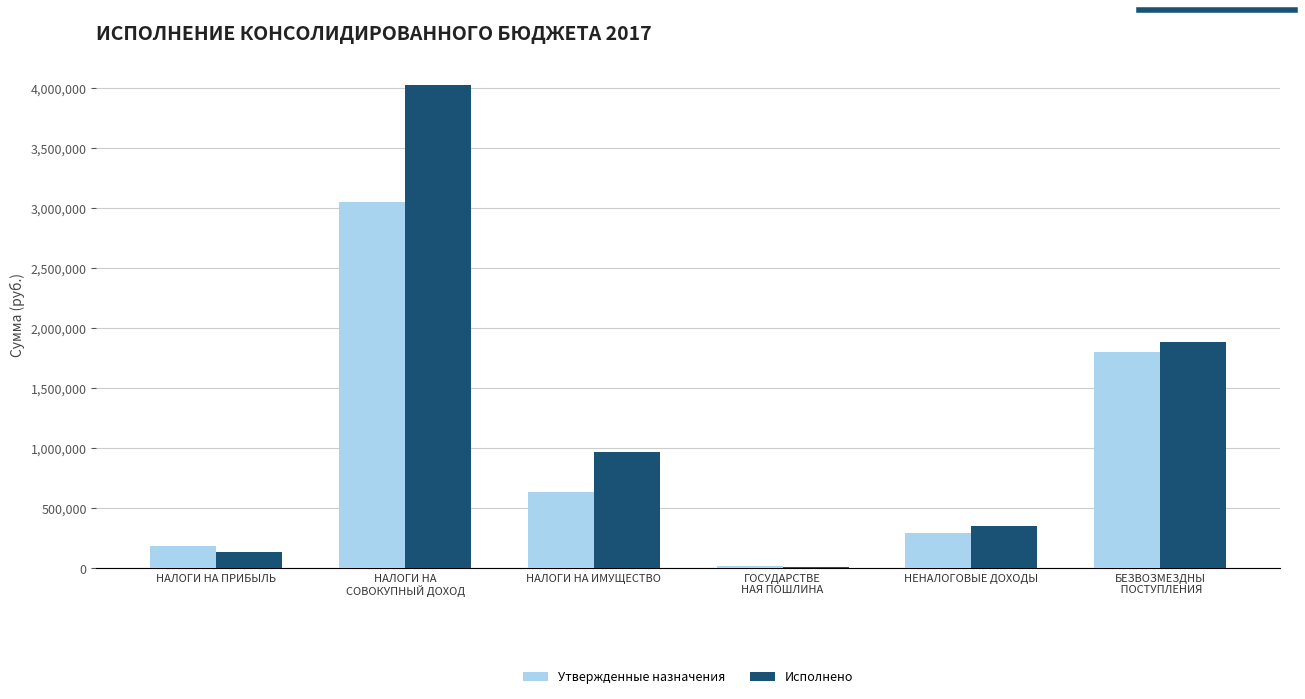

Which series changed the most between НАЛОГИ НА
СОВОКУПНЫЙ ДОХОД and НАЛОГИ НА ИМУЩЕСТВО?

Исполнено